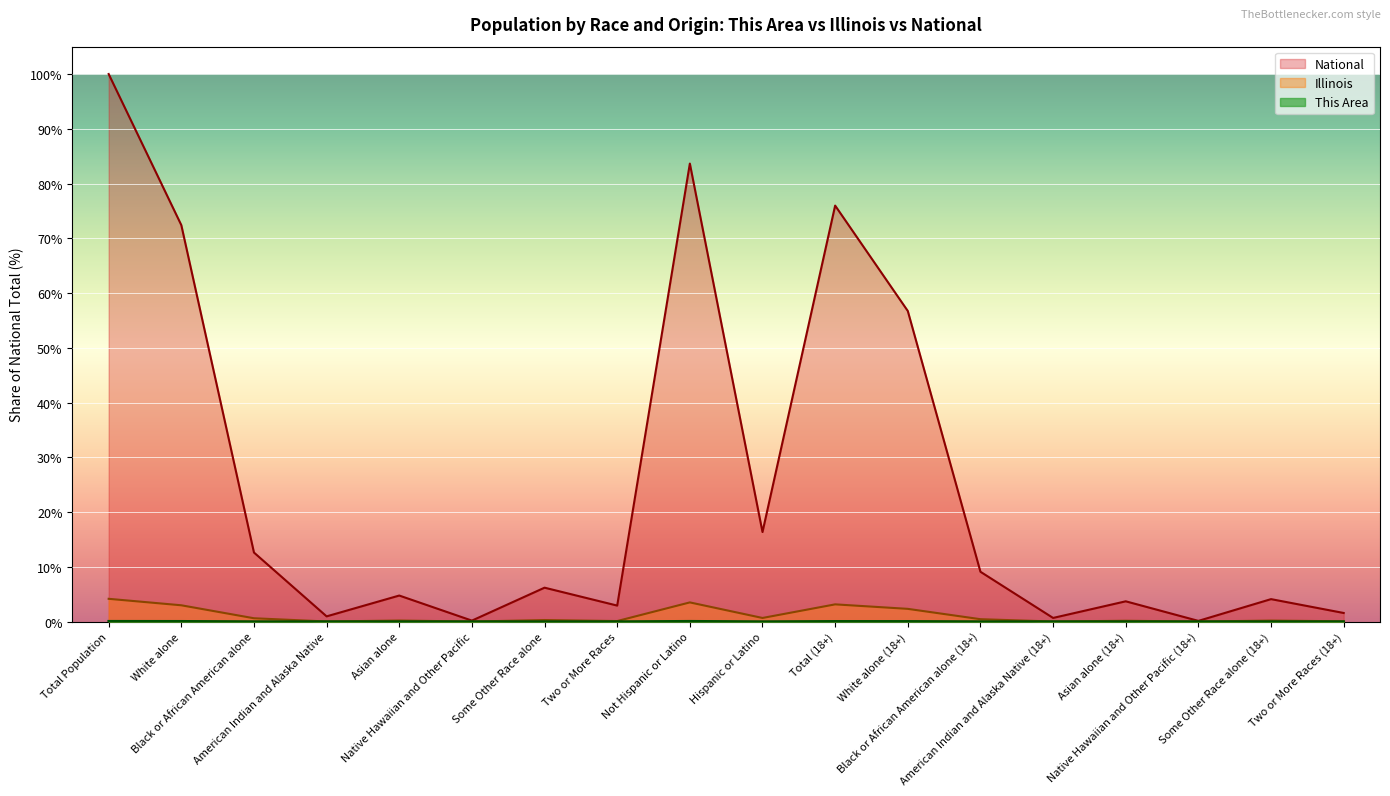

True or false: This Area and Illinois cross at least once.

False